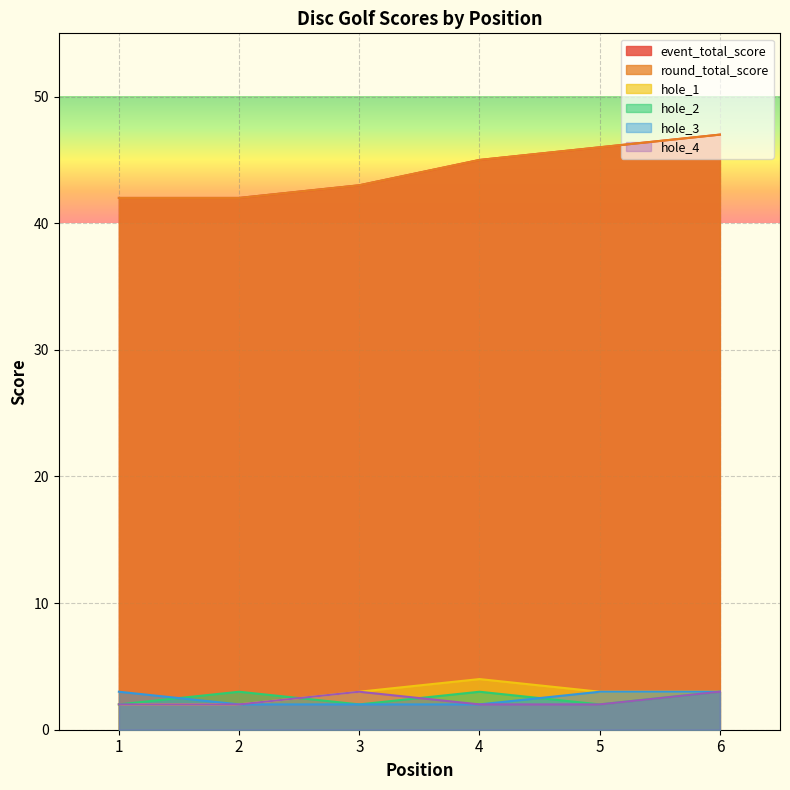

List the series in order of their peak value, lowest first.

hole_2, hole_3, hole_4, hole_1, event_total_score, round_total_score